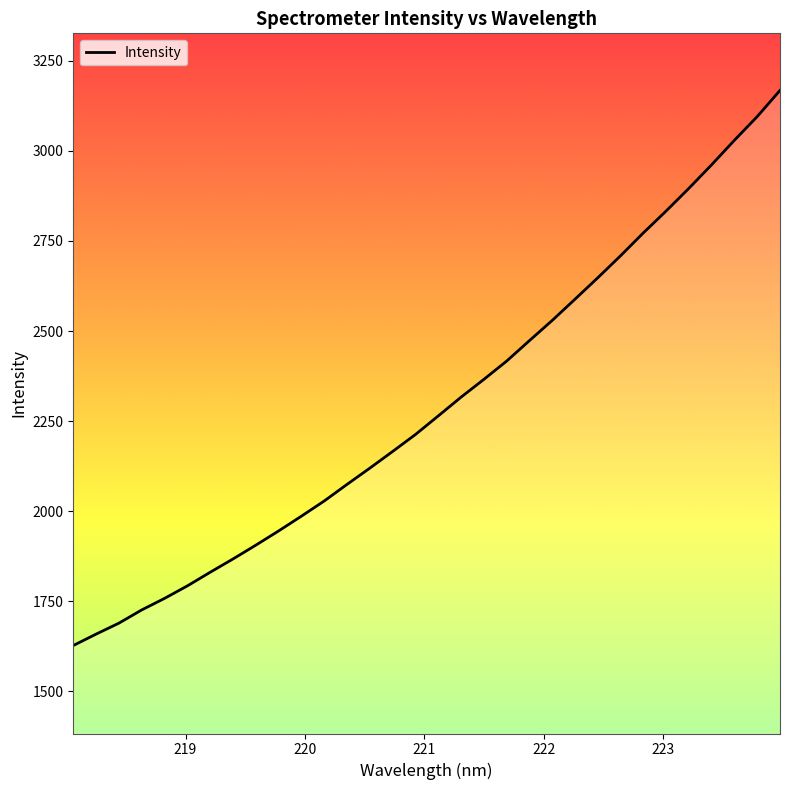

What is the minimum value shown in the chart?

1627.4